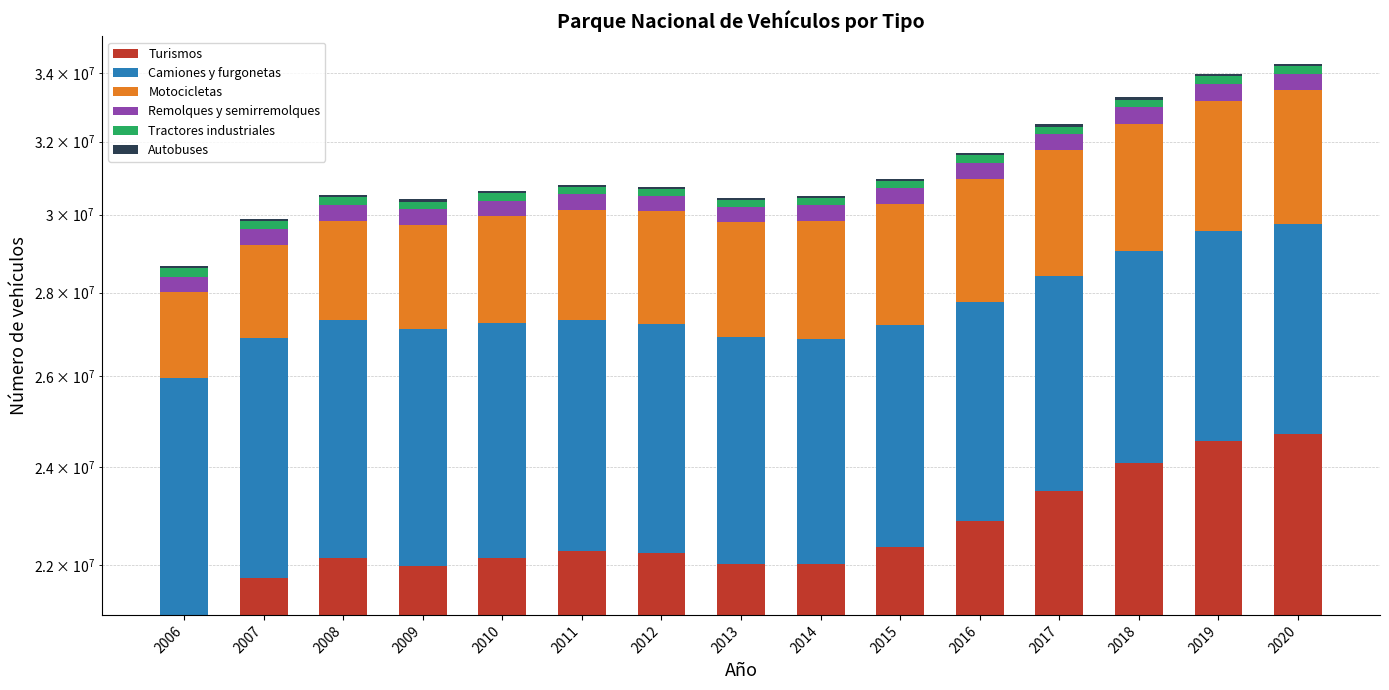

What is the value of the Turismos bar at the 4th from the left?

21983485